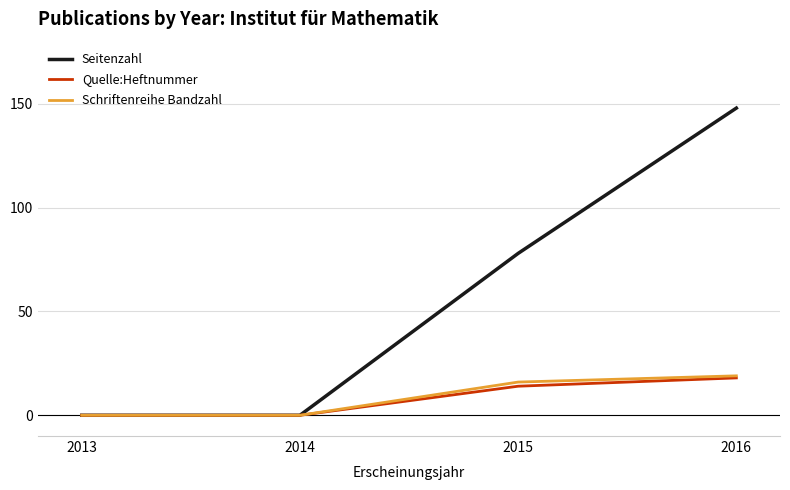

Which series has the widest spread of values?

Seitenzahl